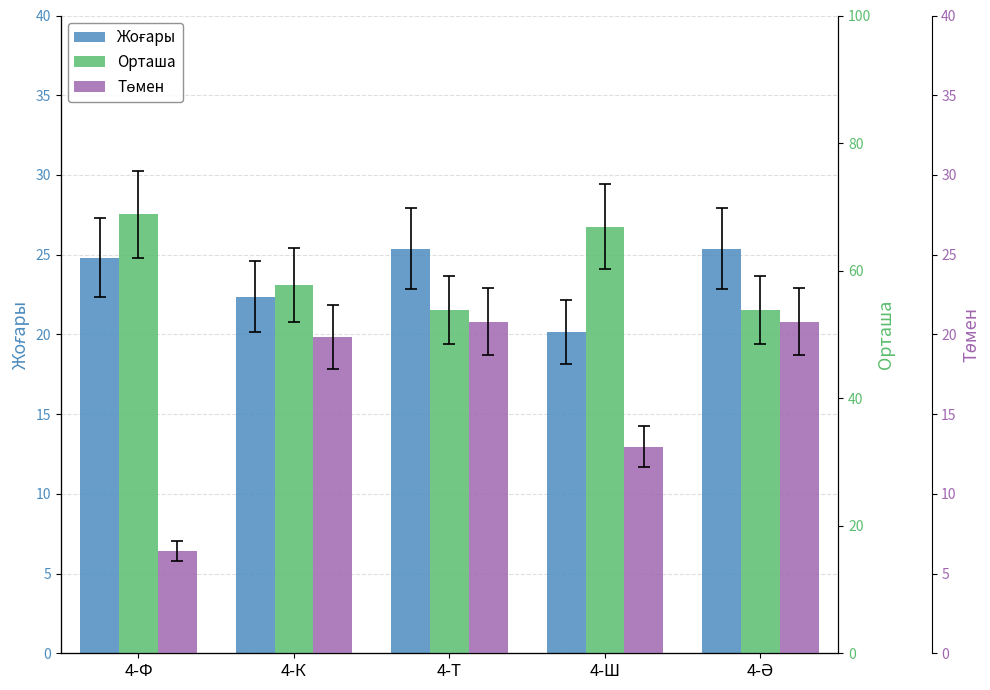

List the series in order of their peak value, highest first.

Орташа, Жоғары, Төмен